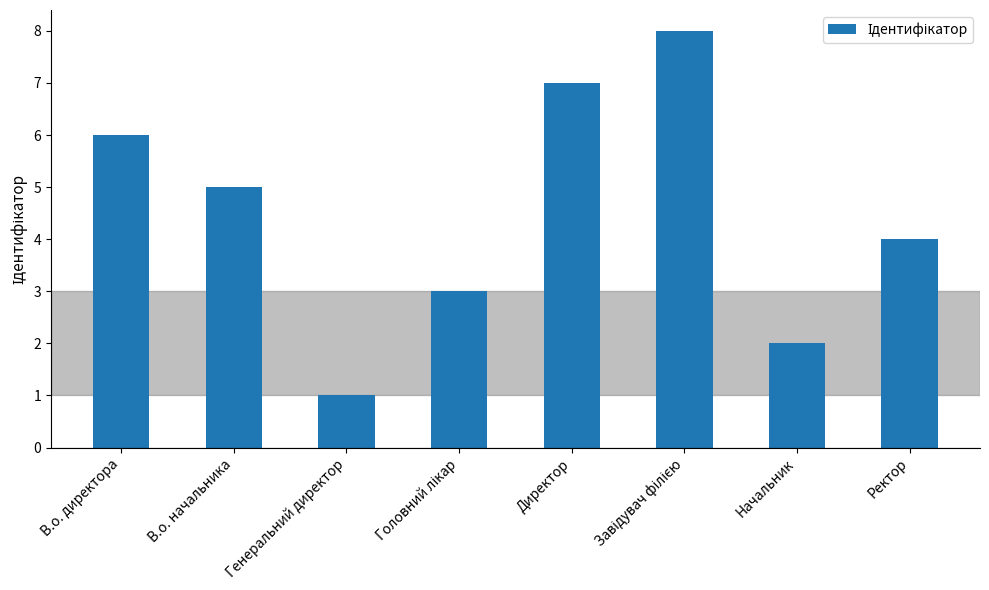

How many values are between 3 and 7?

5